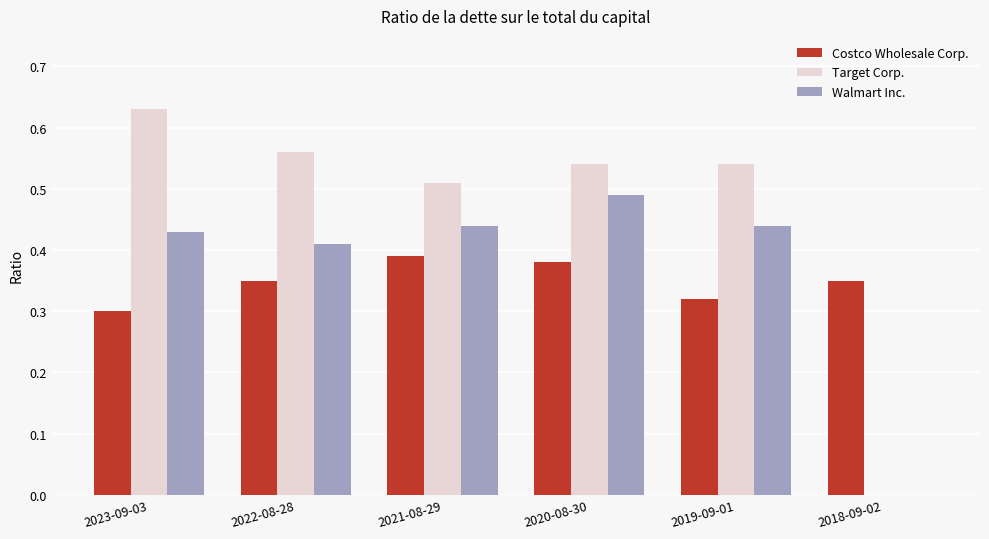

What is the total value across all series at 2019-09-01?

1.3